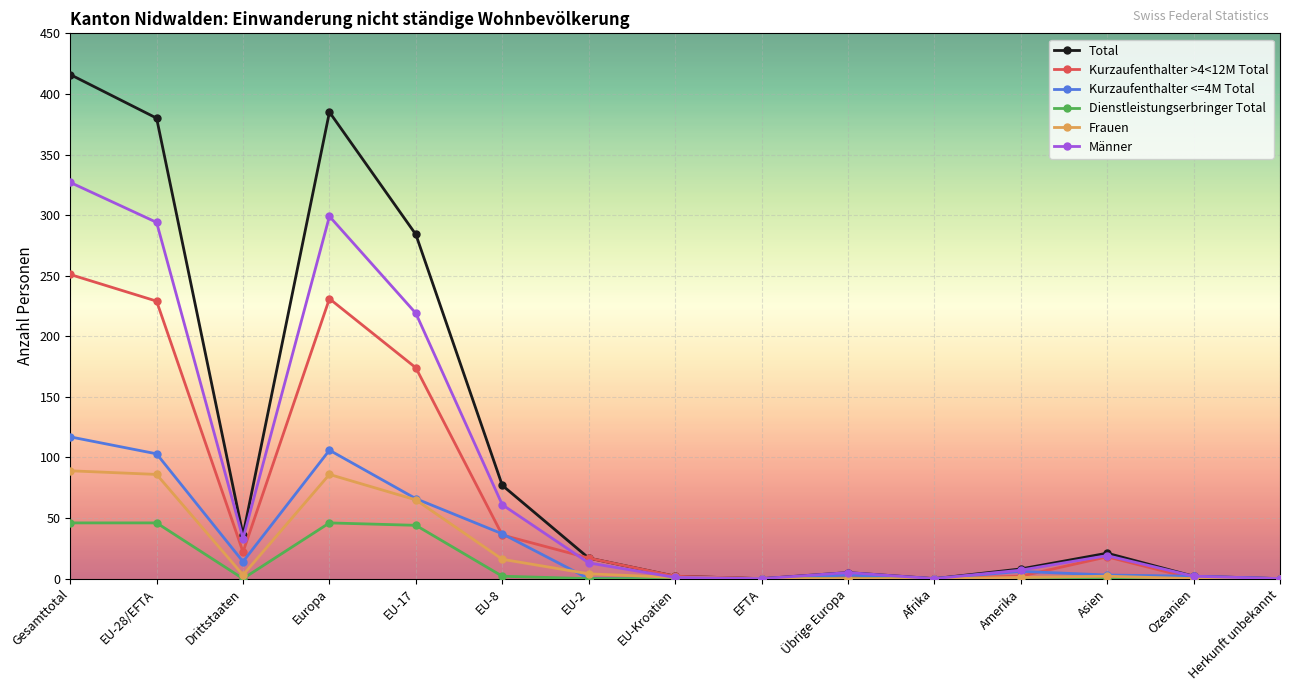

The Frauen series shows 0 at Herkunft unbekannt. True or false?

True